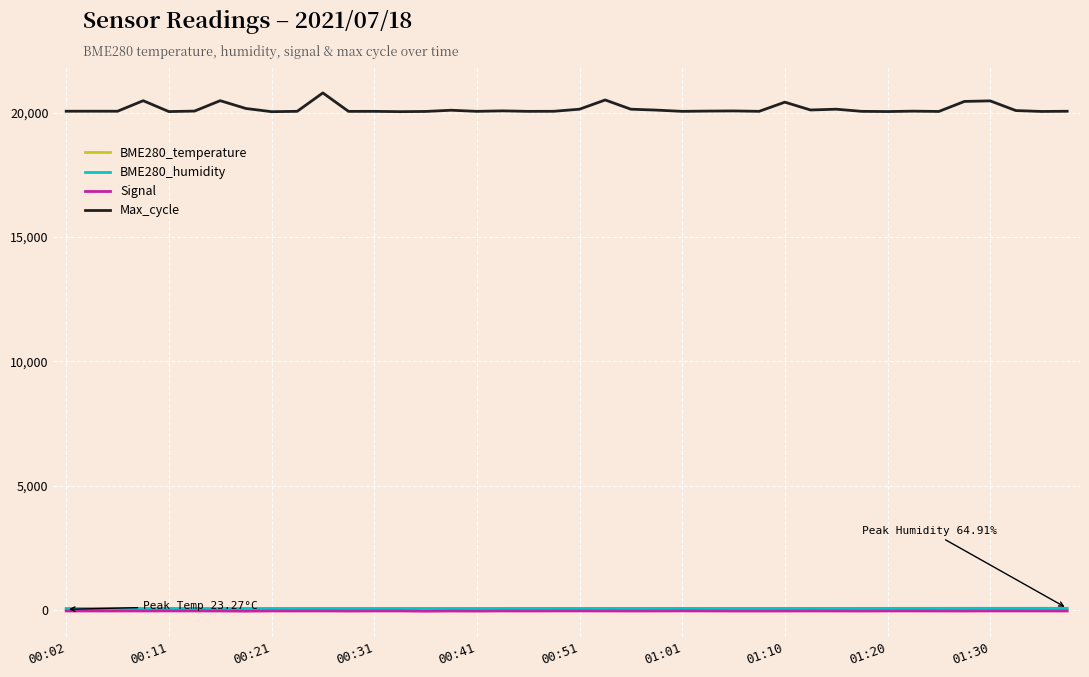

How many lines are shown in the chart?

4